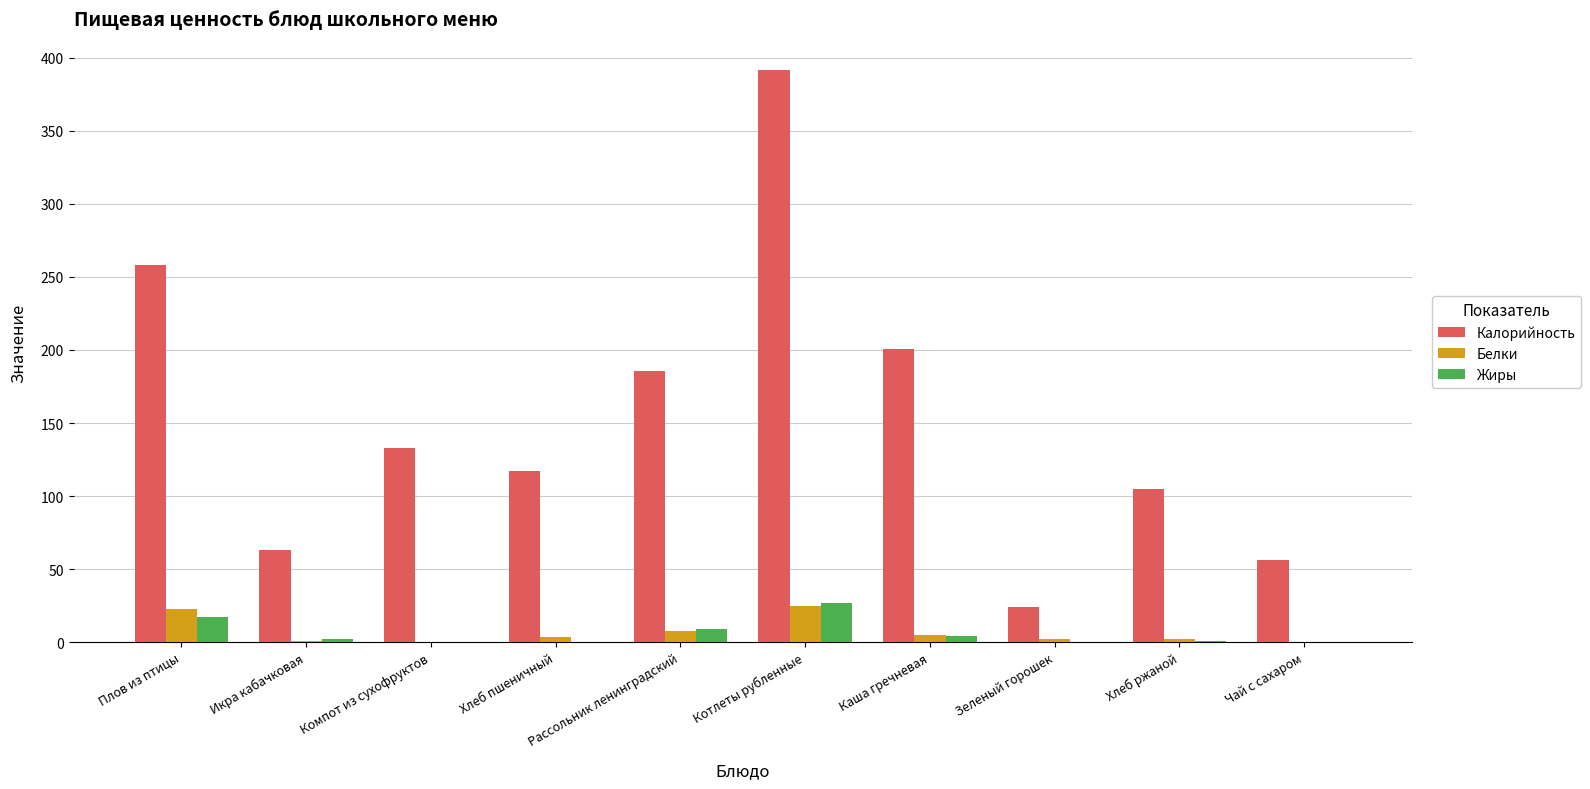

Read the Жиры value at Плов из птицы.

17.0